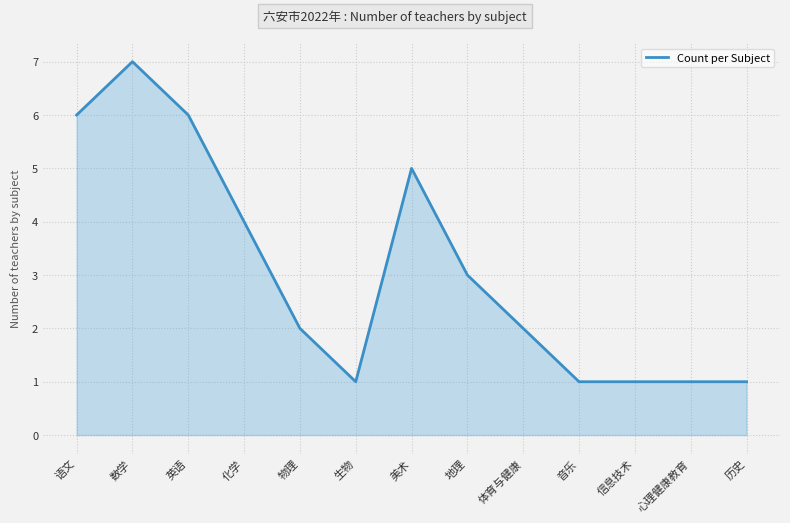

What is the difference between the maximum and minimum values?

6